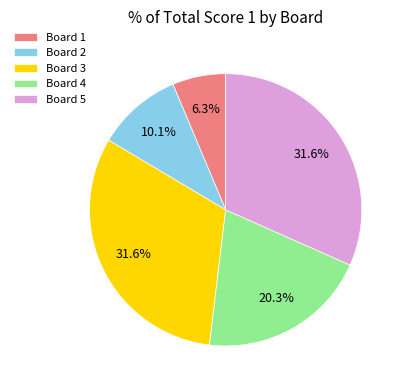

What percentage is the Board 1 slice, to the nearest percent?

6%